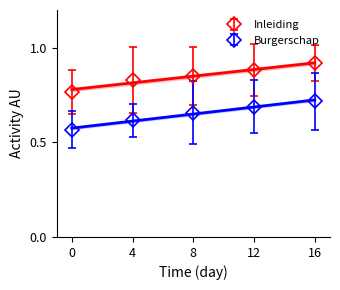

Is it true that Burgerschap equals 0.4 at 4?

False